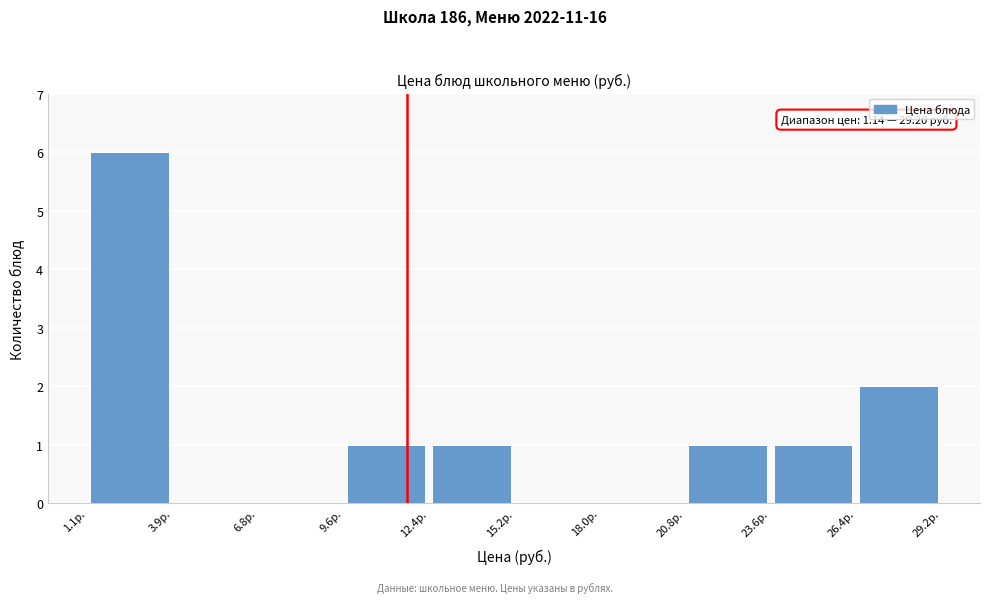

Which range on the x-axis has the tallest bar?

1.0 to 4.0